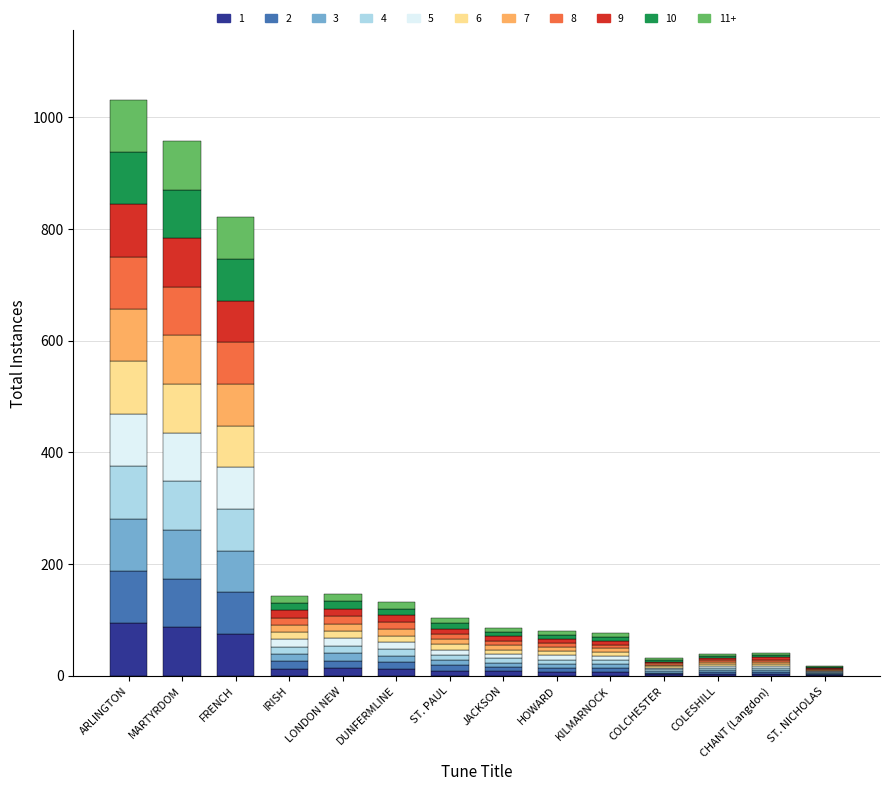

What is the maximum value for 1?

93.8